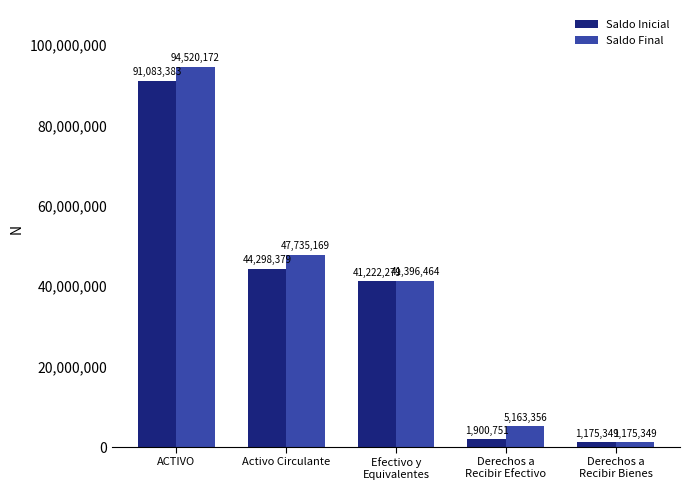

The Saldo Final series shows 80431759.9 at Activo Circulante. True or false?

False